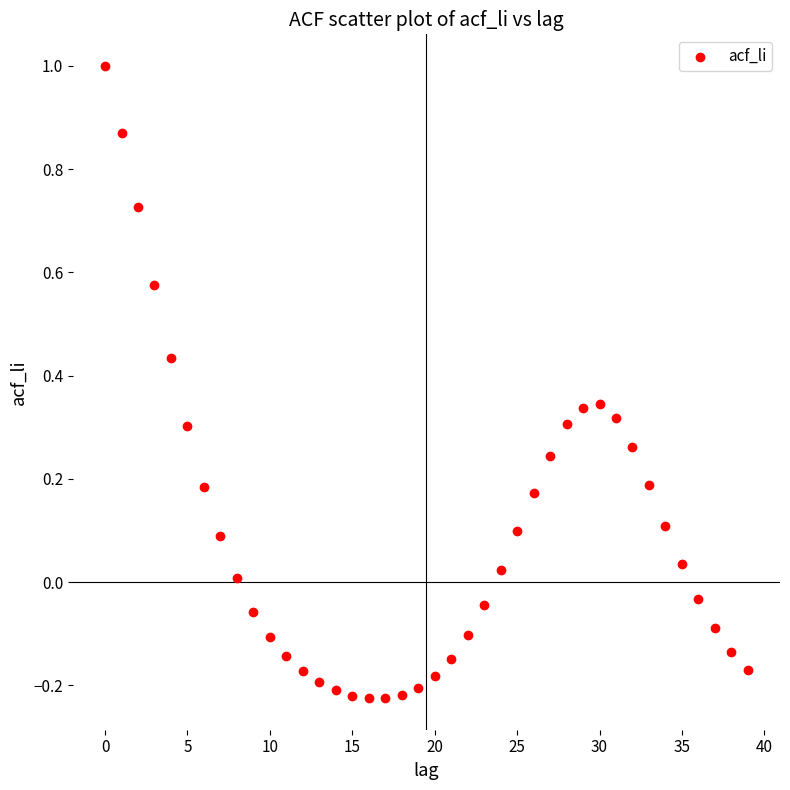

What is the range of Y values (max minus min)?

1.2